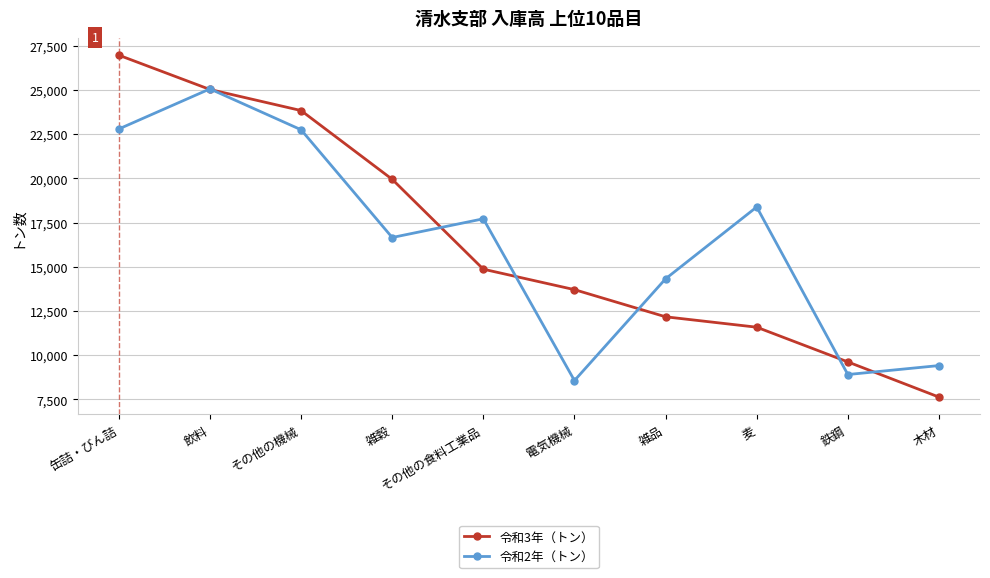

In 令和2年（トン）, how many points are lower than both neighbors (excluding endpoints)?

3